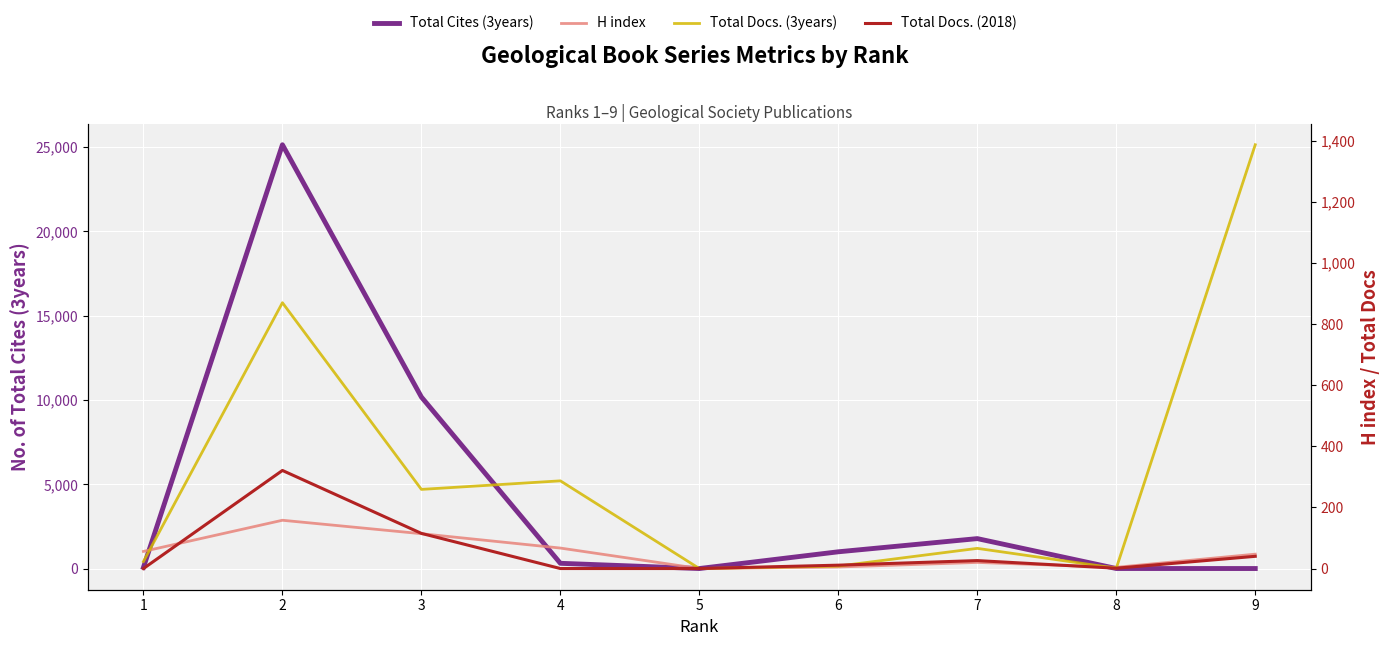

Rank the series by their maximum value, from highest to lowest.

Total Cites (3years), Total Docs. (3years), Total Docs. (2018), H index